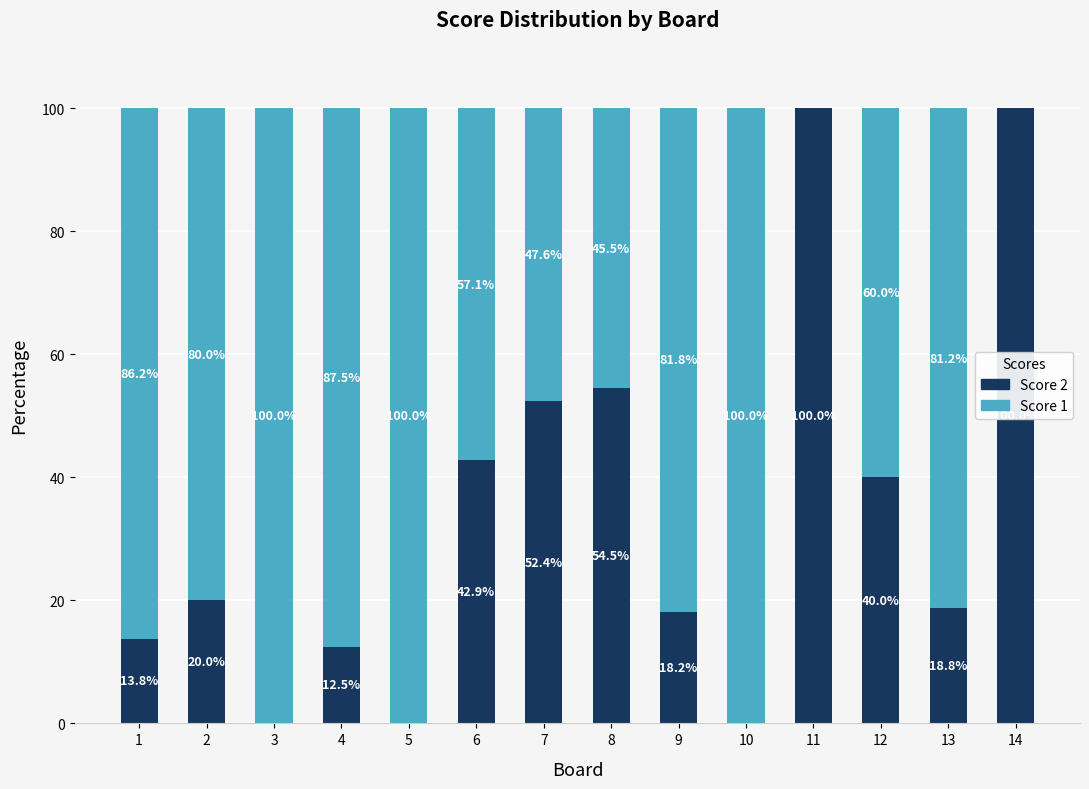

How many positive values does the Score 2 series have?

11